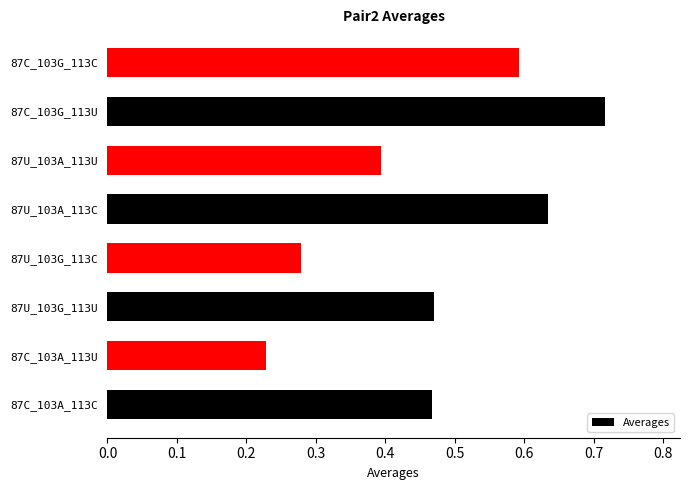

What is the difference between the maximum and second lowest values?

0.4